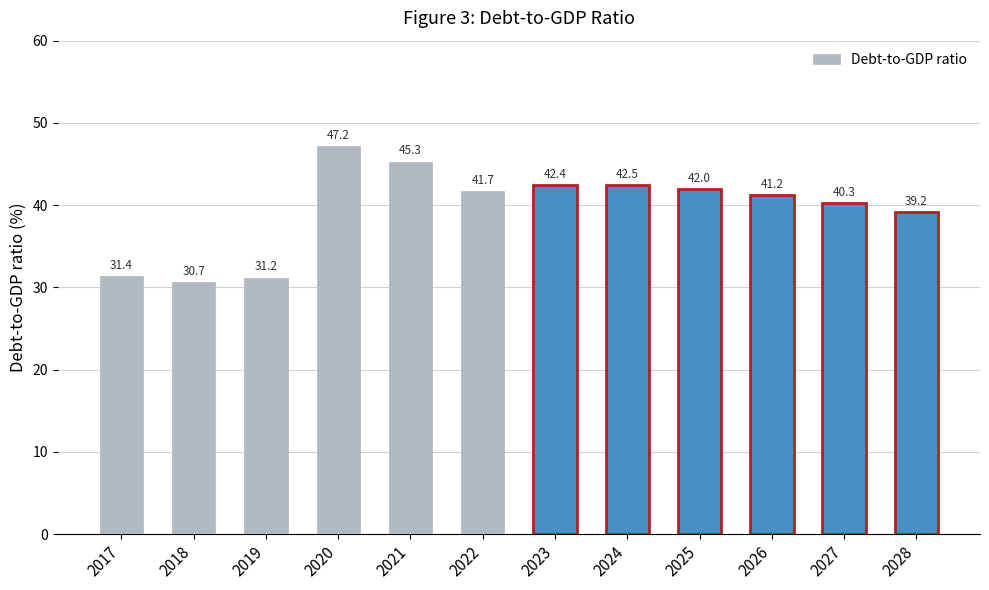

List the labels in order of value, smallest first.

2018, 2019, 2017, 2028, 2027, 2026, 2022, 2025, 2023, 2024, 2021, 2020